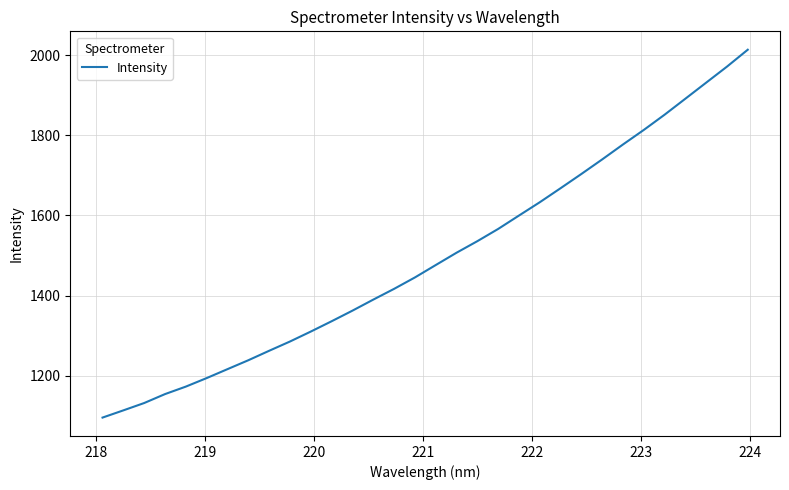

What is the smallest value displayed?

1095.4